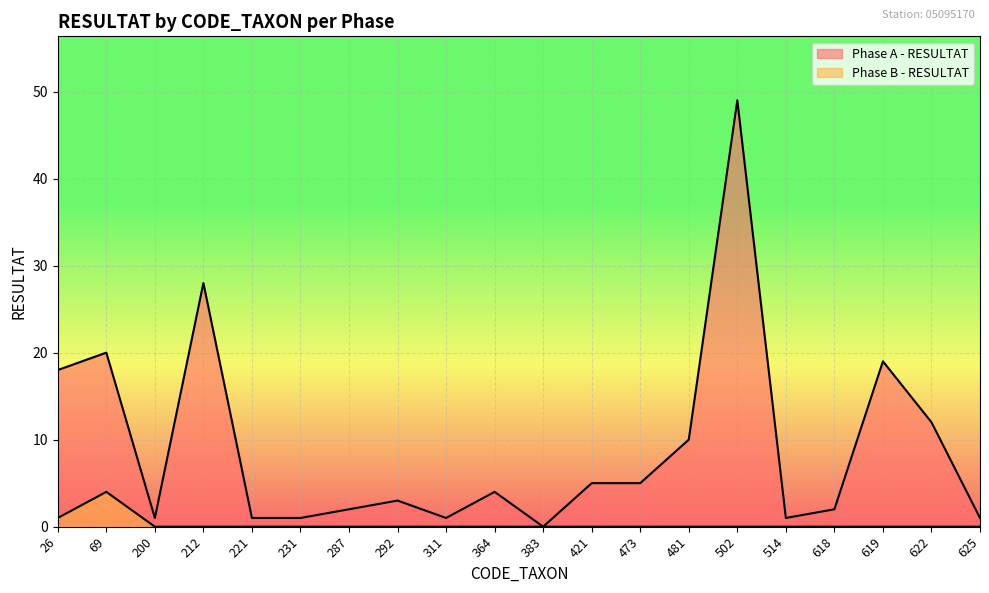

What is the highest value of the Phase A - RESULTAT series?

49